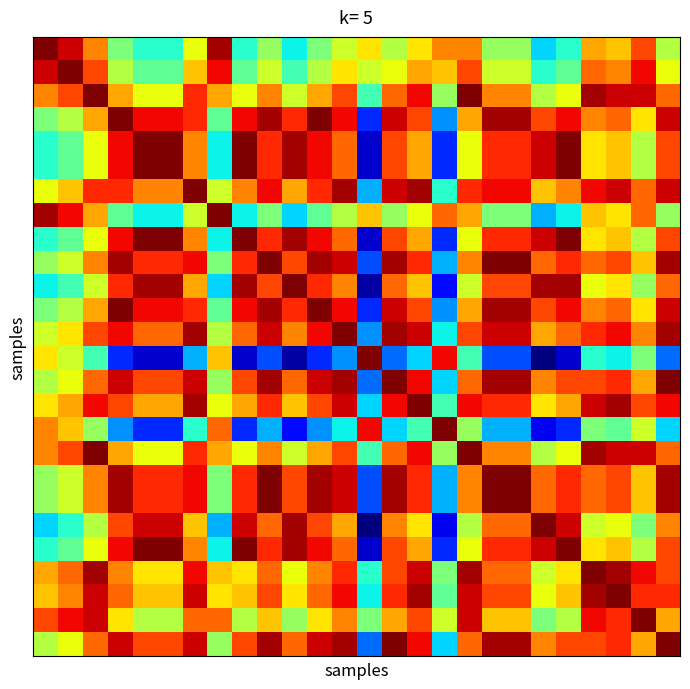

At how many categories does at least one series exceed 68?

26